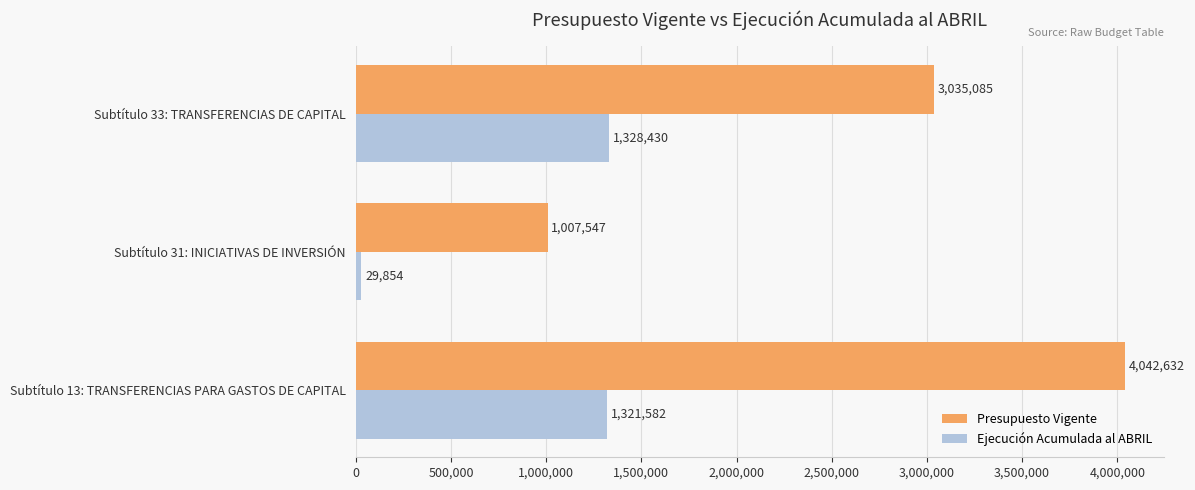

List the series in order of their overall mean, lowest first.

Ejecución Acumulada al ABRIL, Presupuesto Vigente